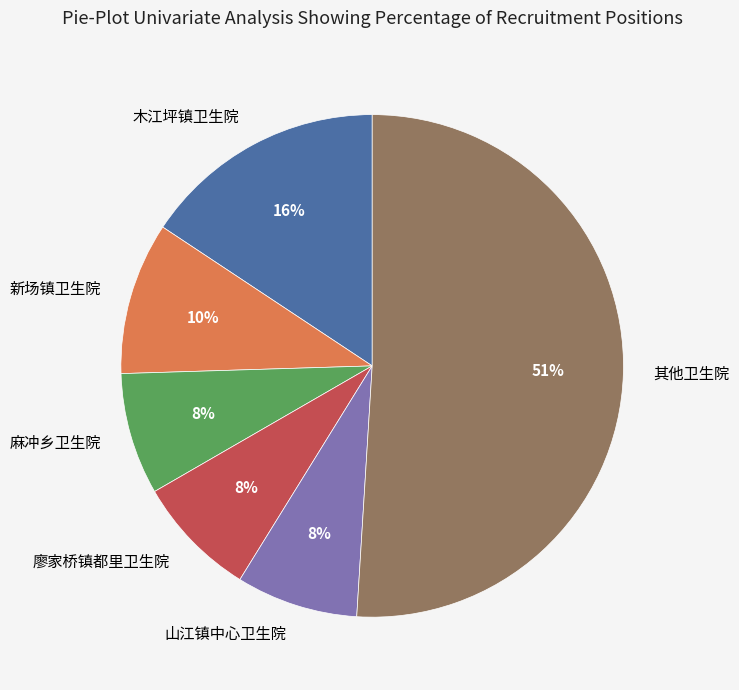

Which category has the biggest portion of the pie?

其他卫生院